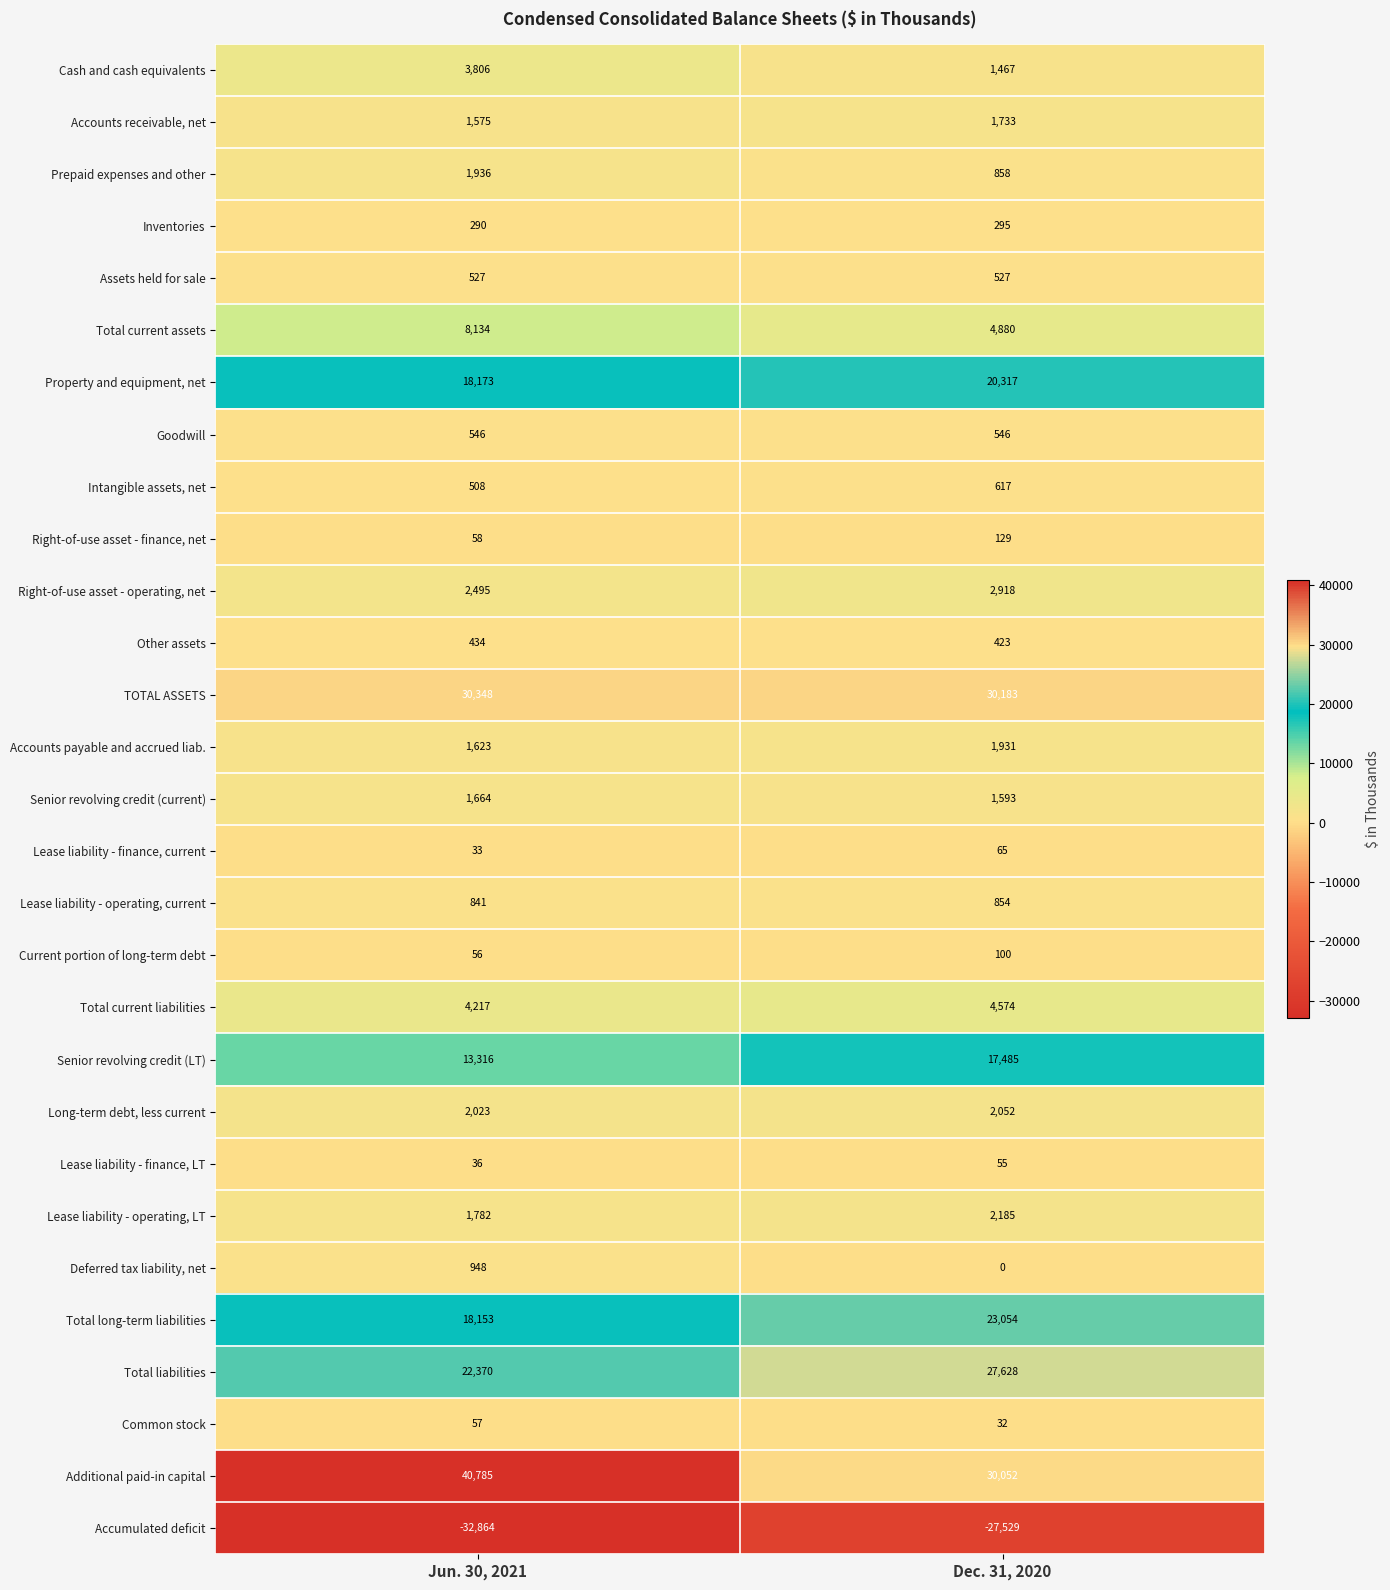

Which category has the lowest value in the Lease liability - finance, LT series?

Jun. 30, 2021